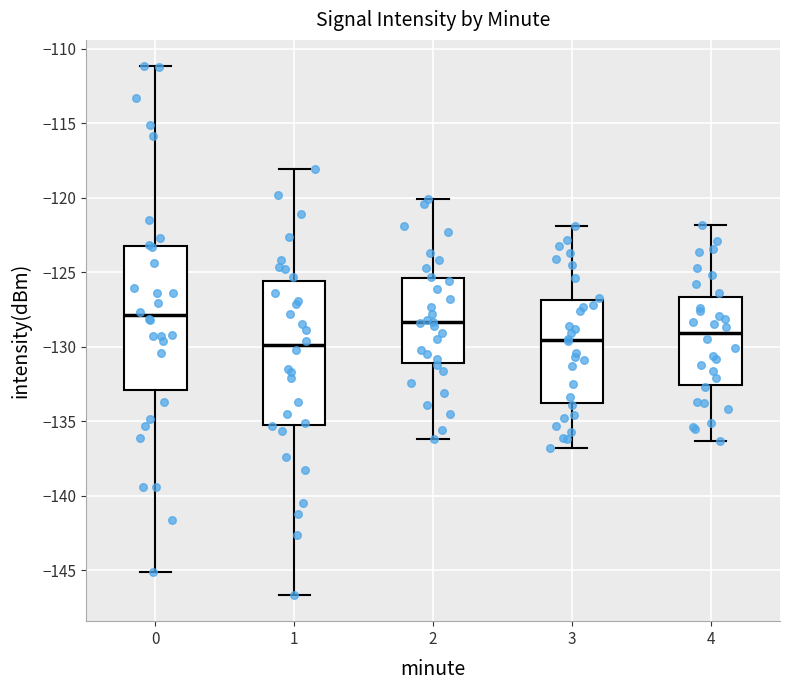

Reading left to right, read every box against the y-axis: the position of its median line, the range the box covers, and the ends of its whiskers. The values are not printed on the chart, so give them approximately, as read against the axis.

0: median -128.0, box -133.0 to -123.0, whiskers -145.0 to -111.0
1: median -130.0, box -135.5 to -125.5, whiskers -146.5 to -118.0
2: median -128.5, box -131.0 to -125.5, whiskers -136.0 to -120.0
3: median -129.5, box -134.0 to -127.0, whiskers -137.0 to -122.0
4: median -129.0, box -132.5 to -126.5, whiskers -136.5 to -122.0